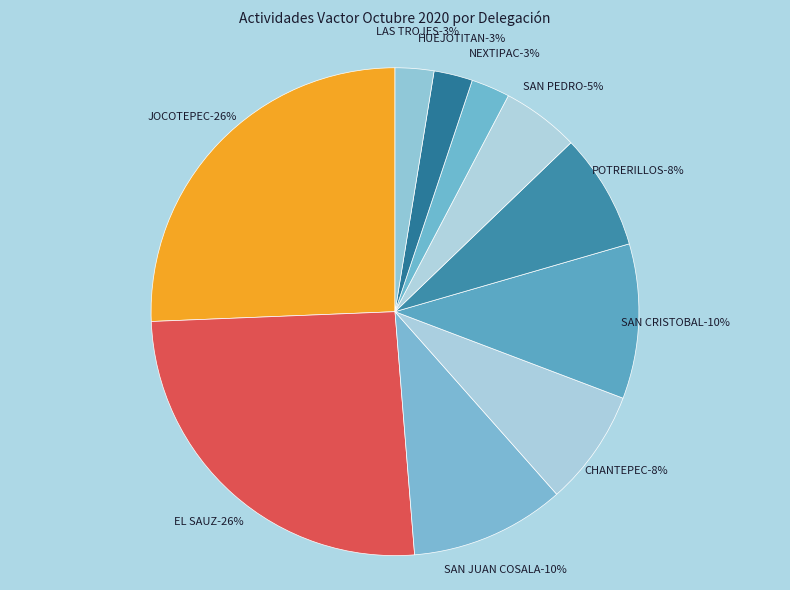

True or false: HUEJOTITAN accounts for 3% of the total.

True